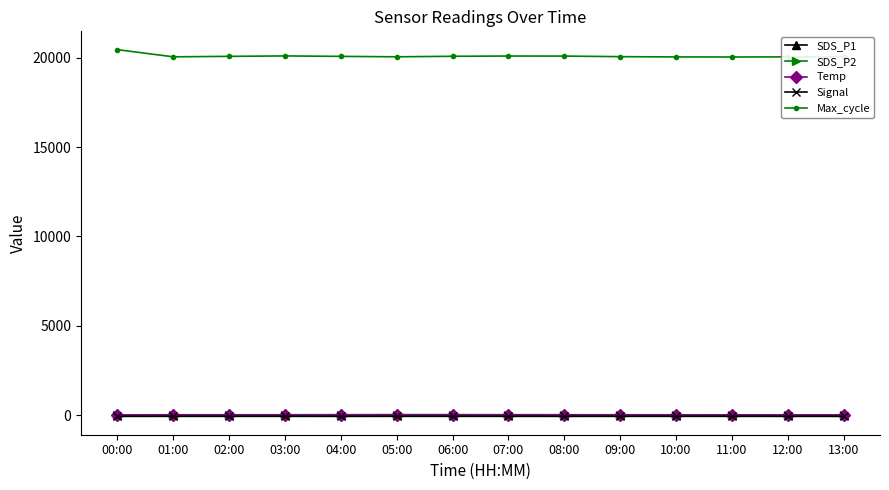

True or false: Max_cycle and Temp intersect in this chart.

False